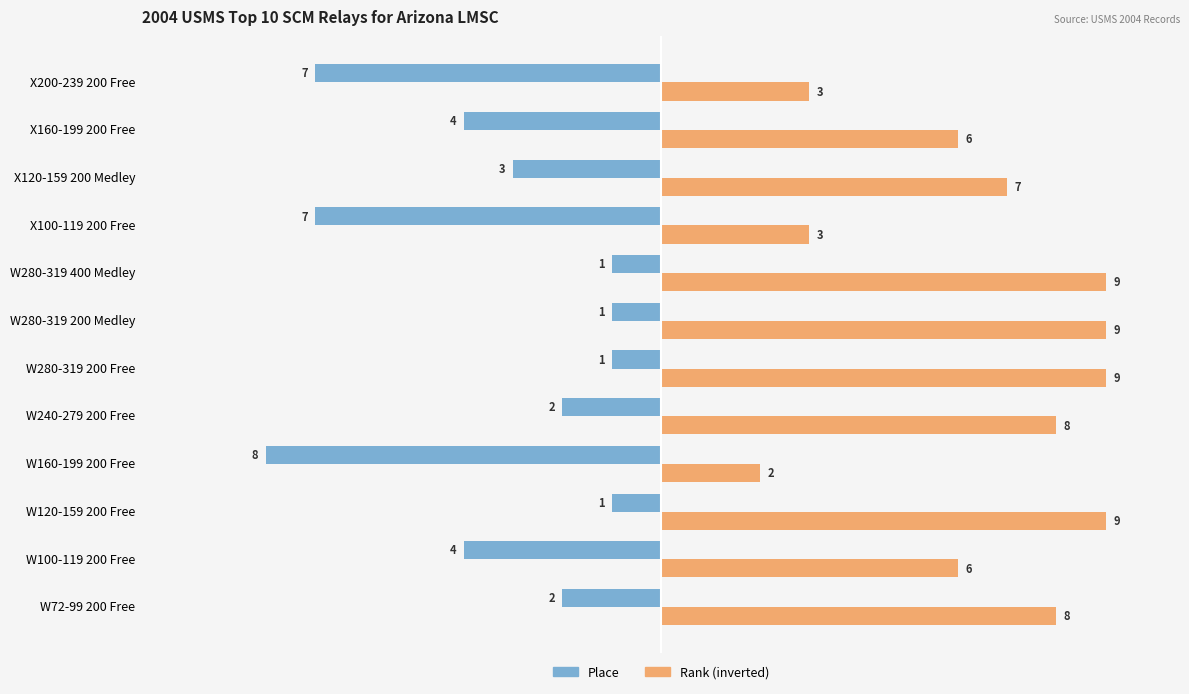

What is the total value across all series at W240-279 200 Free?

6